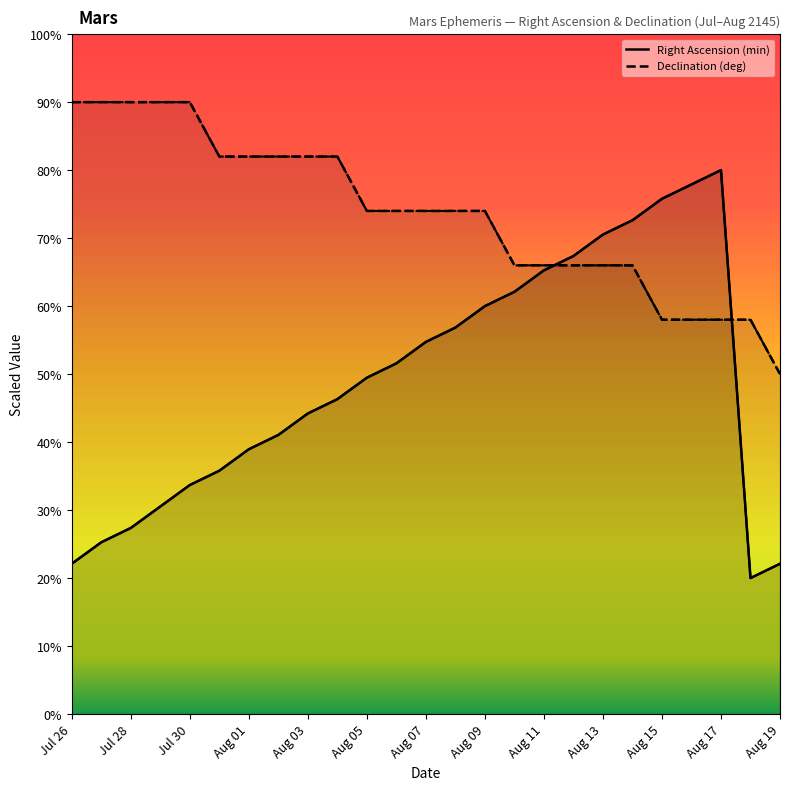

At which category does Right Ascension (min) reach its first local valley?

23